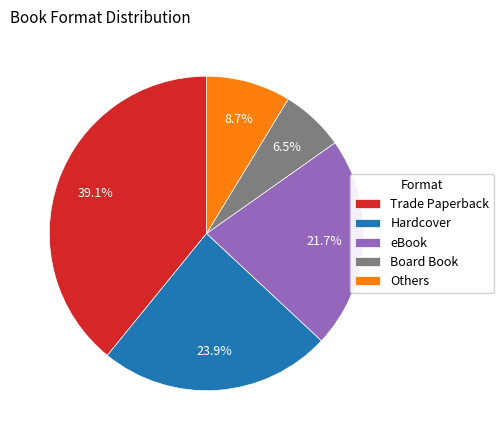

Which has a higher value, Trade Paperback or Others?

Trade Paperback